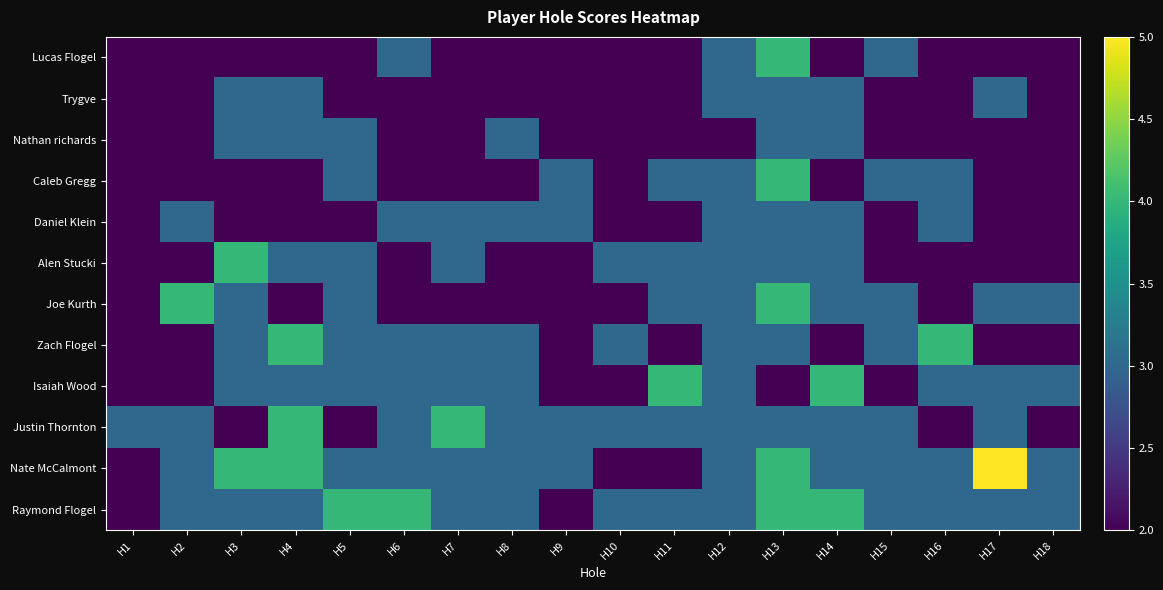

Reading left to right, extract all data points from this chart.

Lucas Flogel: H1=2	H2=2	H3=2	H4=2	H5=2	H6=3	H7=2	H8=2	H9=2	H10=2	H11=2	H12=3	H13=4	H14=2	H15=3	H16=2	H17=2	H18=2
Trygve: H1=2	H2=2	H3=3	H4=3	H5=2	H6=2	H7=2	H8=2	H9=2	H10=2	H11=2	H12=3	H13=3	H14=3	H15=2	H16=2	H17=3	H18=2
Nathan richards: H1=2	H2=2	H3=3	H4=3	H5=3	H6=2	H7=2	H8=3	H9=2	H10=2	H11=2	H12=2	H13=3	H14=3	H15=2	H16=2	H17=2	H18=2
Caleb Gregg: H1=2	H2=2	H3=2	H4=2	H5=3	H6=2	H7=2	H8=2	H9=3	H10=2	H11=3	H12=3	H13=4	H14=2	H15=3	H16=3	H17=2	H18=2
Daniel Klein: H1=2	H2=3	H3=2	H4=2	H5=2	H6=3	H7=3	H8=3	H9=3	H10=2	H11=2	H12=3	H13=3	H14=3	H15=2	H16=3	H17=2	H18=2
Alen Stucki: H1=2	H2=2	H3=4	H4=3	H5=3	H6=2	H7=3	H8=2	H9=2	H10=3	H11=3	H12=3	H13=3	H14=3	H15=2	H16=2	H17=2	H18=2
Joe Kurth: H1=2	H2=4	H3=3	H4=2	H5=3	H6=2	H7=2	H8=2	H9=2	H10=2	H11=3	H12=3	H13=4	H14=3	H15=3	H16=2	H17=3	H18=3
Zach Flogel: H1=2	H2=2	H3=3	H4=4	H5=3	H6=3	H7=3	H8=3	H9=2	H10=3	H11=2	H12=3	H13=3	H14=2	H15=3	H16=4	H17=2	H18=2
Isaiah Wood: H1=2	H2=2	H3=3	H4=3	H5=3	H6=3	H7=3	H8=3	H9=2	H10=2	H11=4	H12=3	H13=2	H14=4	H15=2	H16=3	H17=3	H18=3
Justin Thornton: H1=3	H2=3	H3=2	H4=4	H5=2	H6=3	H7=4	H8=3	H9=3	H10=3	H11=3	H12=3	H13=3	H14=3	H15=3	H16=2	H17=3	H18=2
Nate McCalmont: H1=2	H2=3	H3=4	H4=4	H5=3	H6=3	H7=3	H8=3	H9=3	H10=2	H11=2	H12=3	H13=4	H14=3	H15=3	H16=3	H17=5	H18=3
Raymond Flogel: H1=2	H2=3	H3=3	H4=3	H5=4	H6=4	H7=3	H8=3	H9=2	H10=3	H11=3	H12=3	H13=4	H14=4	H15=3	H16=3	H17=3	H18=3